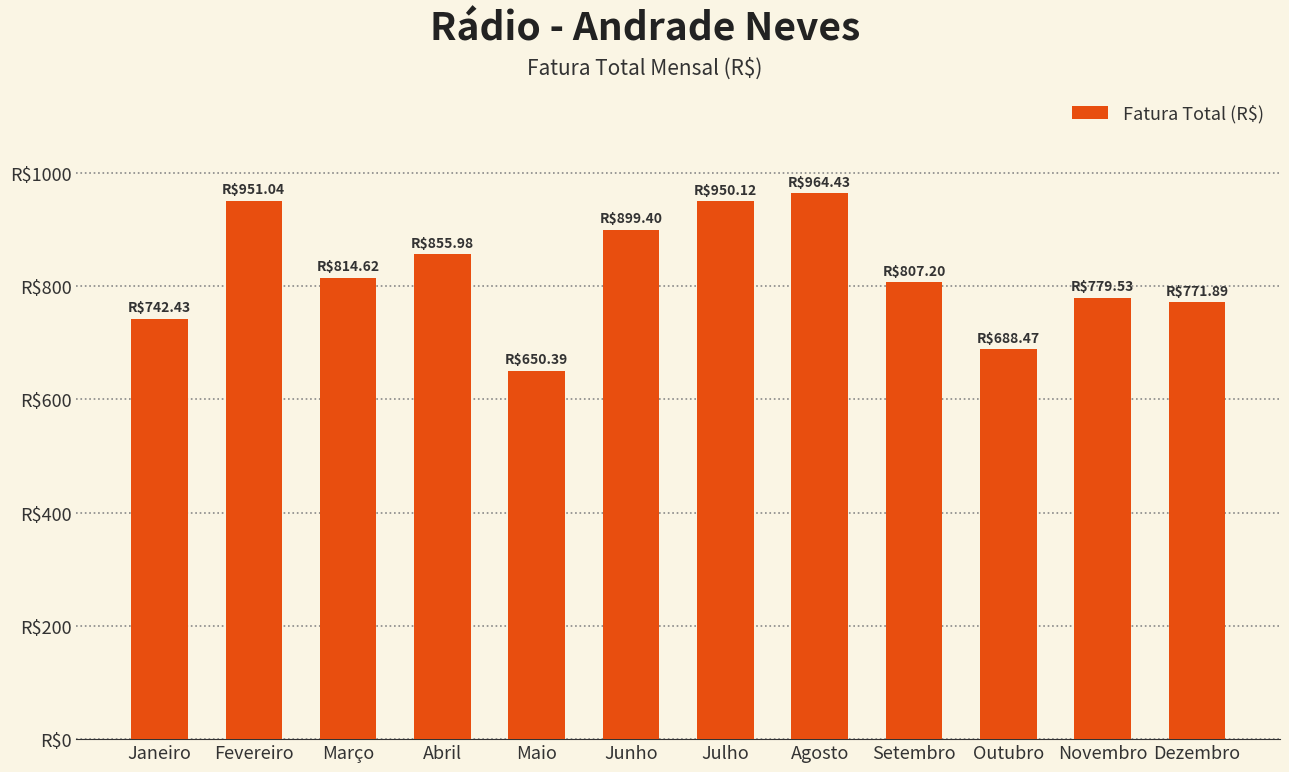

What is the maximum value shown in the chart?

964.4